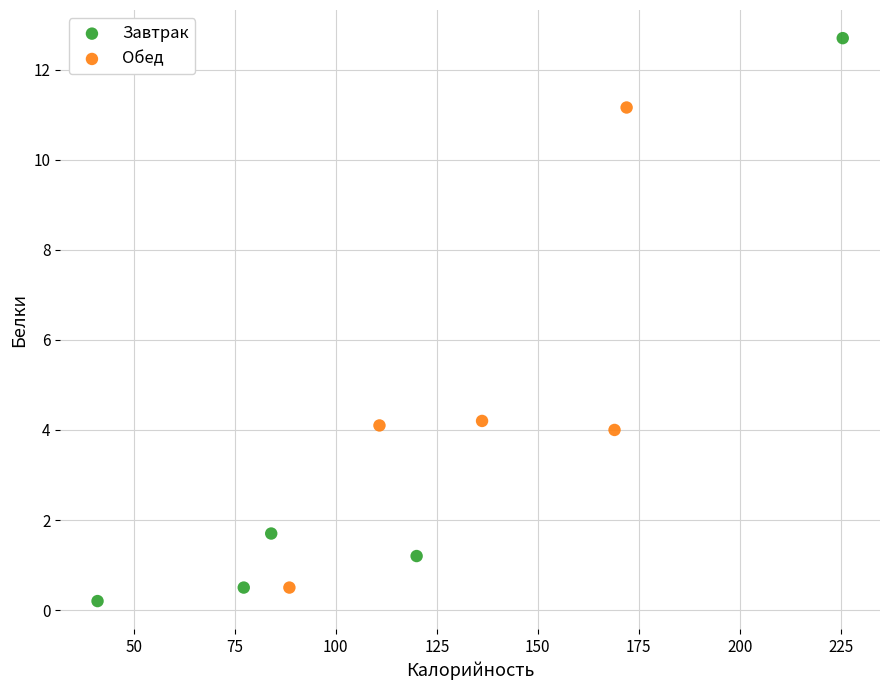

Which series reaches the minimum Y coordinate?

Завтрак